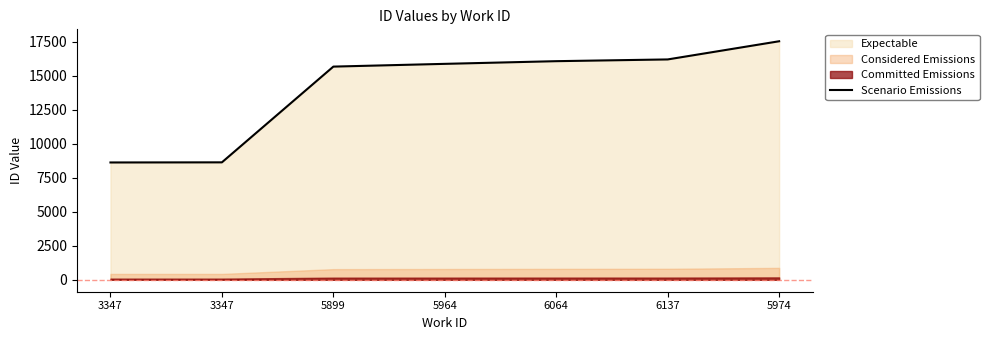

What is the label of the 4th point from the right?

5964